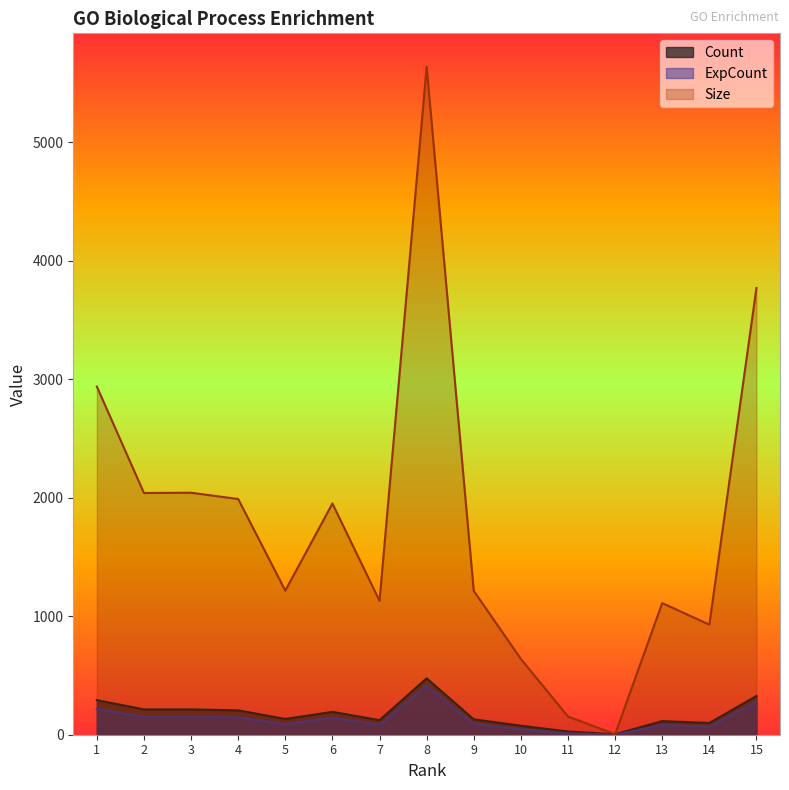

In Count, how many points are lower than both neighbors (excluding endpoints)?

4